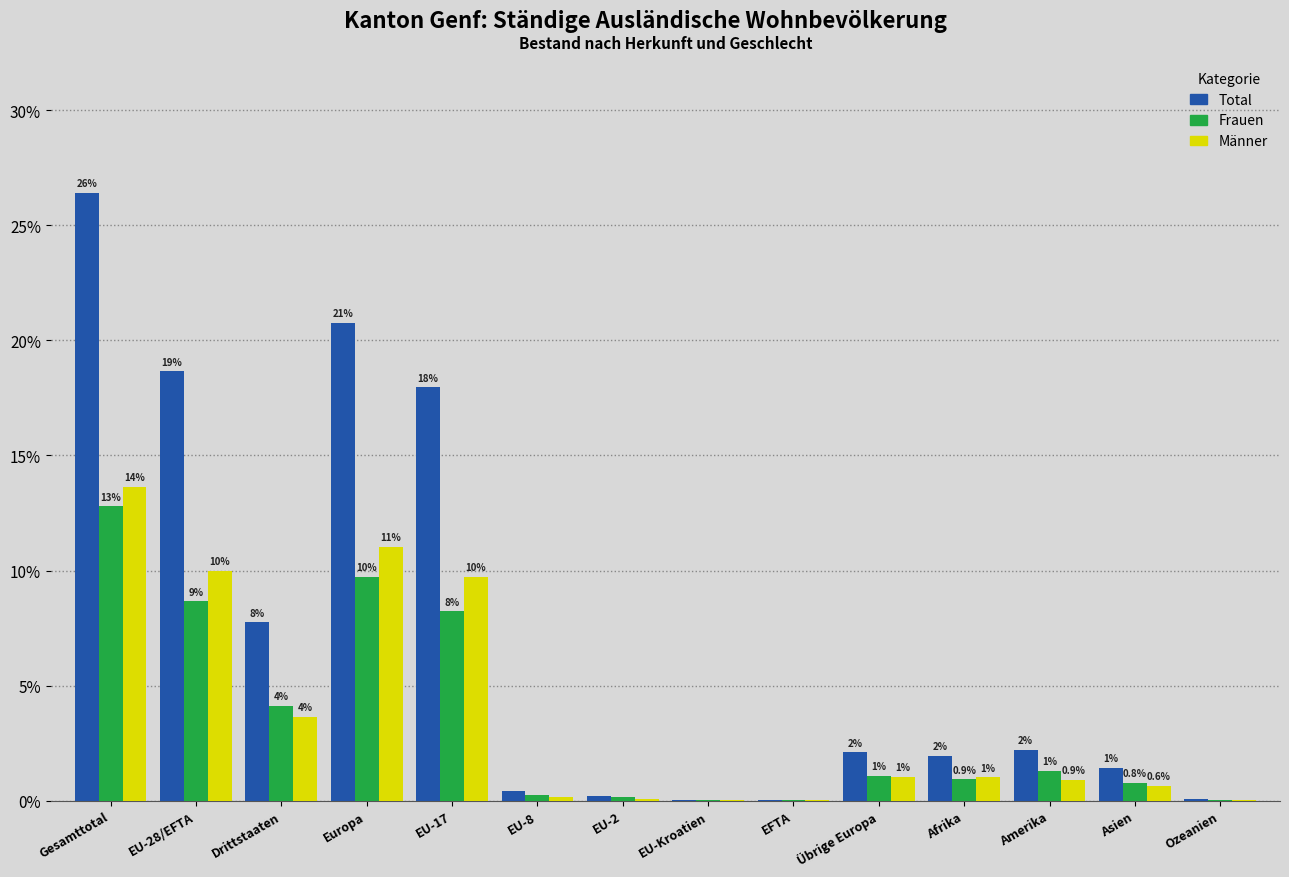

True or false: Total has a value of 18.7 at EU-28/EFTA.

True